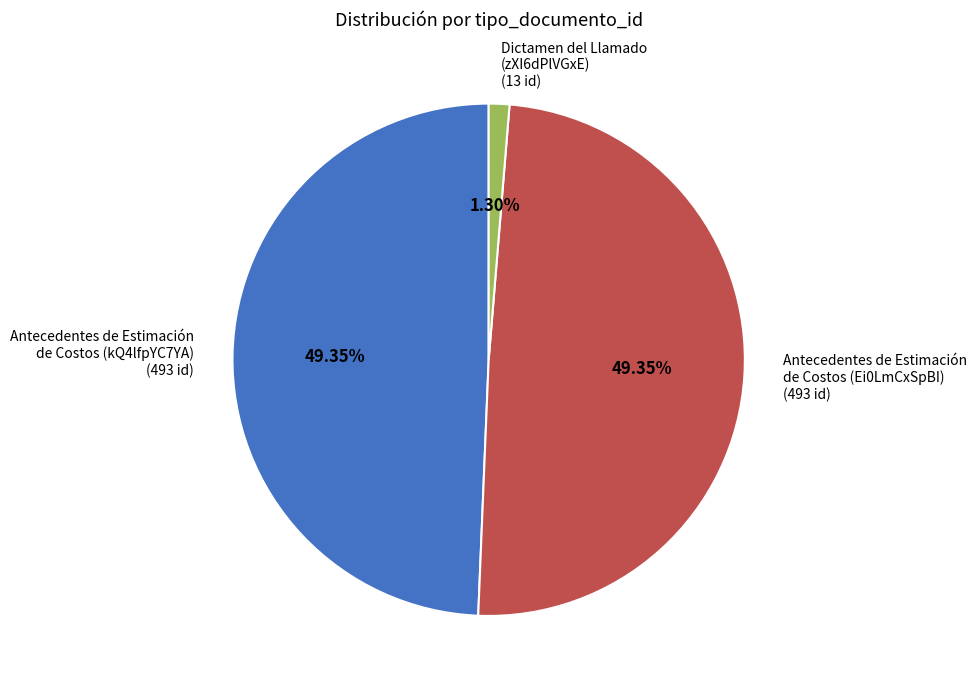

Is there a majority slice in this chart?

No